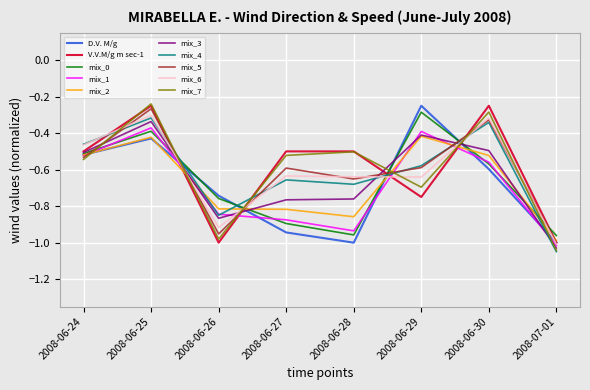

Is it true that V.V.M/g m sec-1 equals -1.0 at 2008-07-01?

True